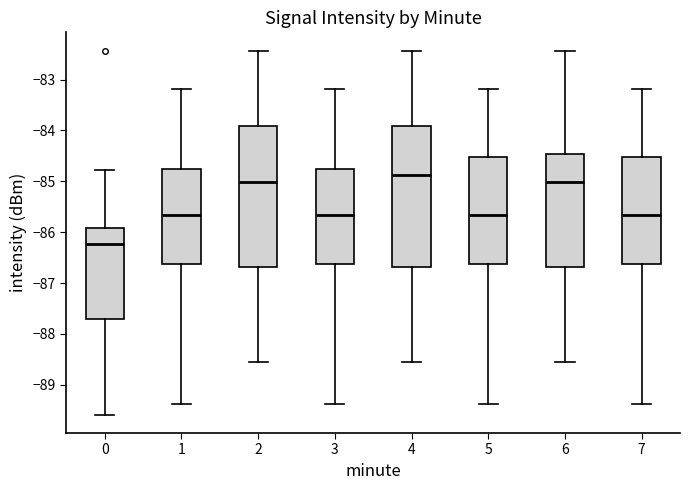

Reading left to right, transcribe this box plot: for each box, give where its median line is, the range the box spans, and where its two whiskers end, as read against the y-axis. The values are not printed on the chart, so give them approximately, as read against the axis.

0: median -86.2, box -87.7 to -85.9, whiskers -89.6 to -84.8
1: median -85.7, box -86.6 to -84.7, whiskers -89.4 to -83.2
2: median -85.0, box -86.7 to -83.9, whiskers -88.5 to -82.4
3: median -85.7, box -86.6 to -84.7, whiskers -89.4 to -83.2
4: median -84.9, box -86.7 to -83.9, whiskers -88.5 to -82.4
5: median -85.7, box -86.6 to -84.5, whiskers -89.4 to -83.2
6: median -85.0, box -86.7 to -84.5, whiskers -88.5 to -82.4
7: median -85.7, box -86.6 to -84.5, whiskers -89.4 to -83.2